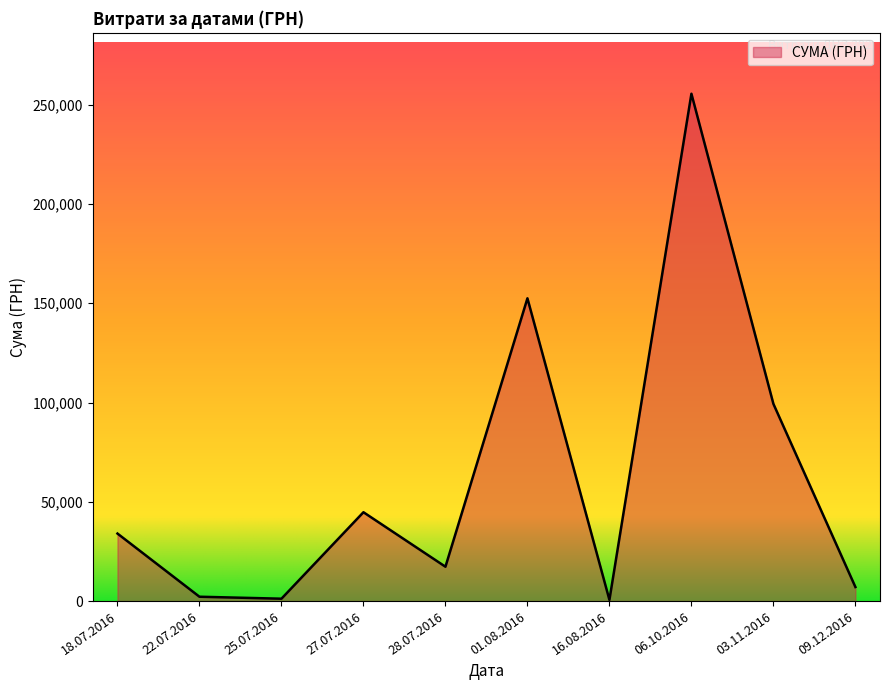

Between 27.07.2016 and 03.11.2016, which is larger?

03.11.2016